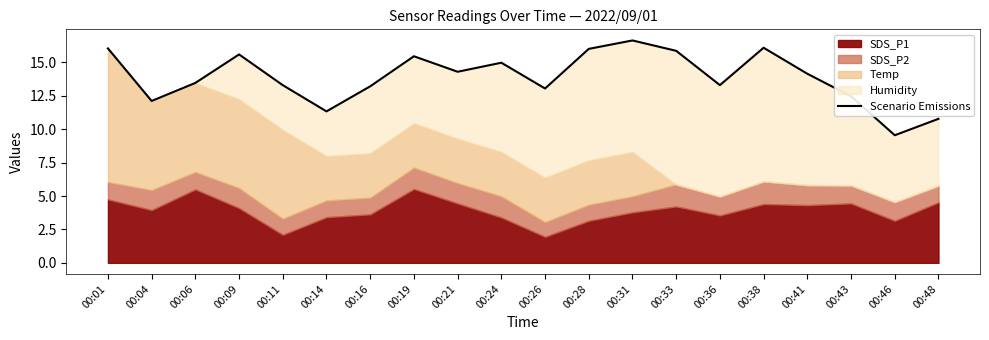

Which has a higher value, 00:14 or 00:43?

00:43